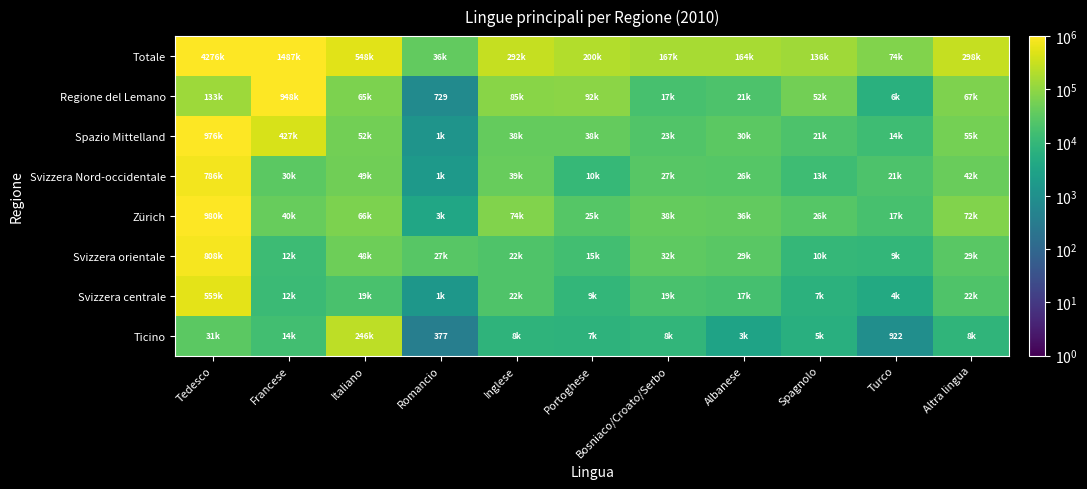

Which series changed the most between Tedesco and Turco?

Totale